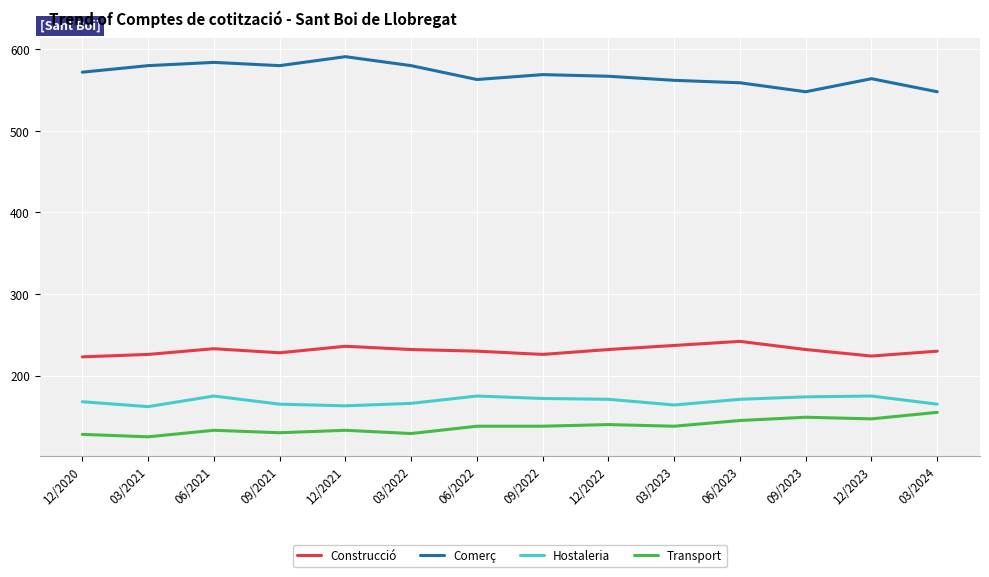

Rank the series at 06/2023 from lowest to highest value.

Transport, Hostaleria, Construcció, Comerç